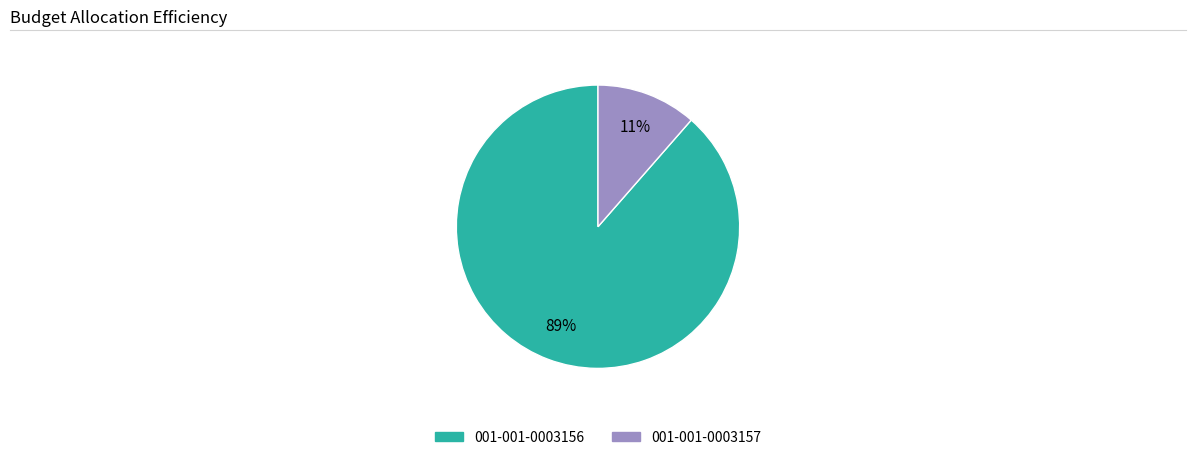

The 001-001-0003156 slice represents 89% of the pie. True or false?

True